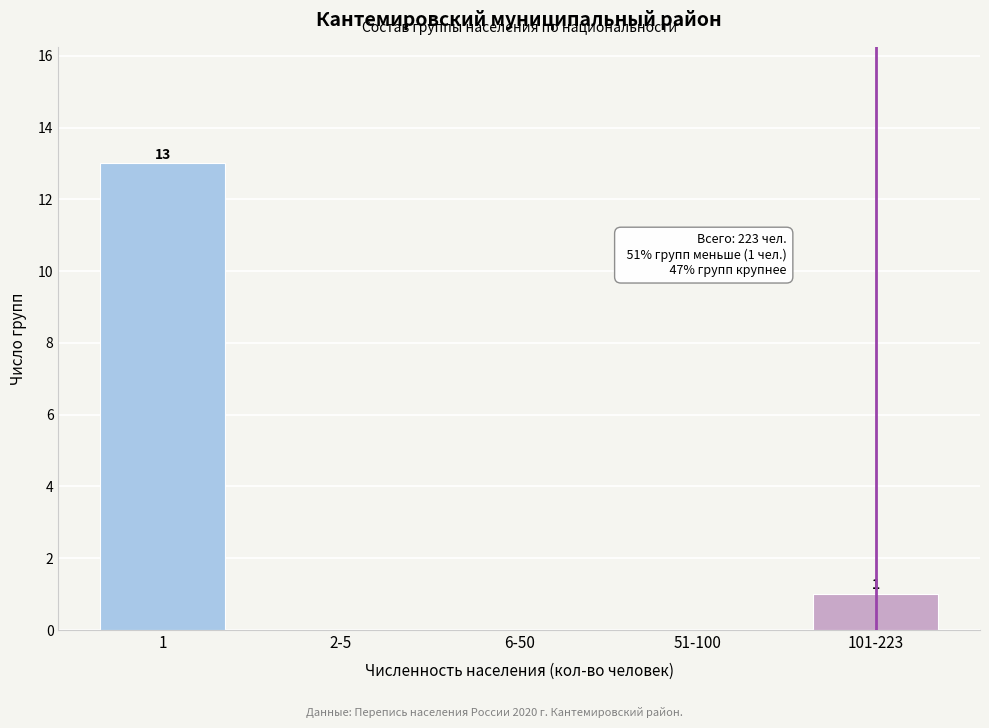

Reading left to right, list all the values displayed in this chart.

1=13	2-5=0	6-50=0	51-100=0	101-223=1